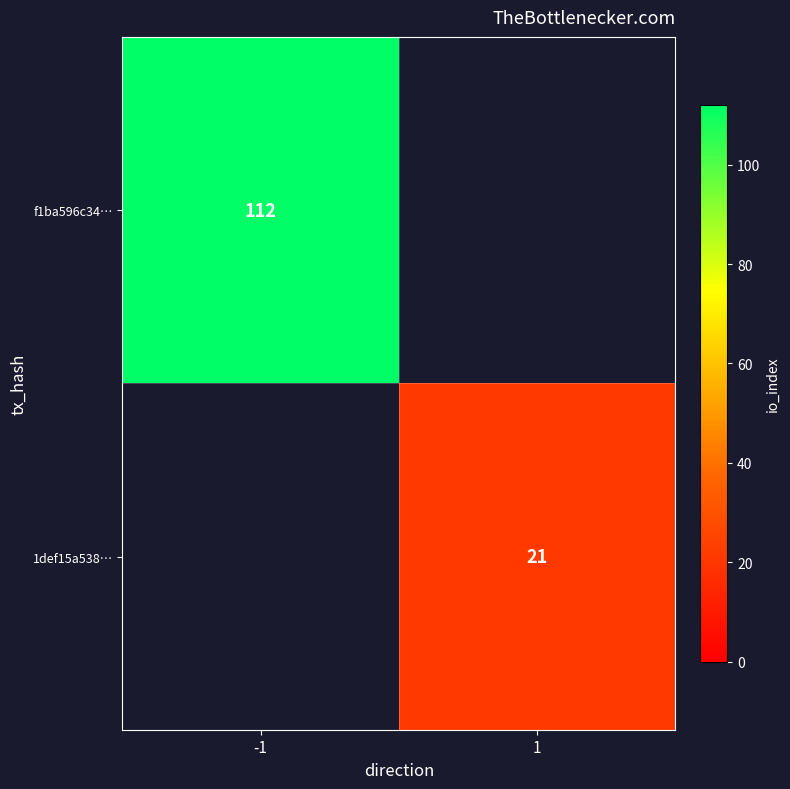

Is it true that f1ba596c34… equals 73 at -1?

False